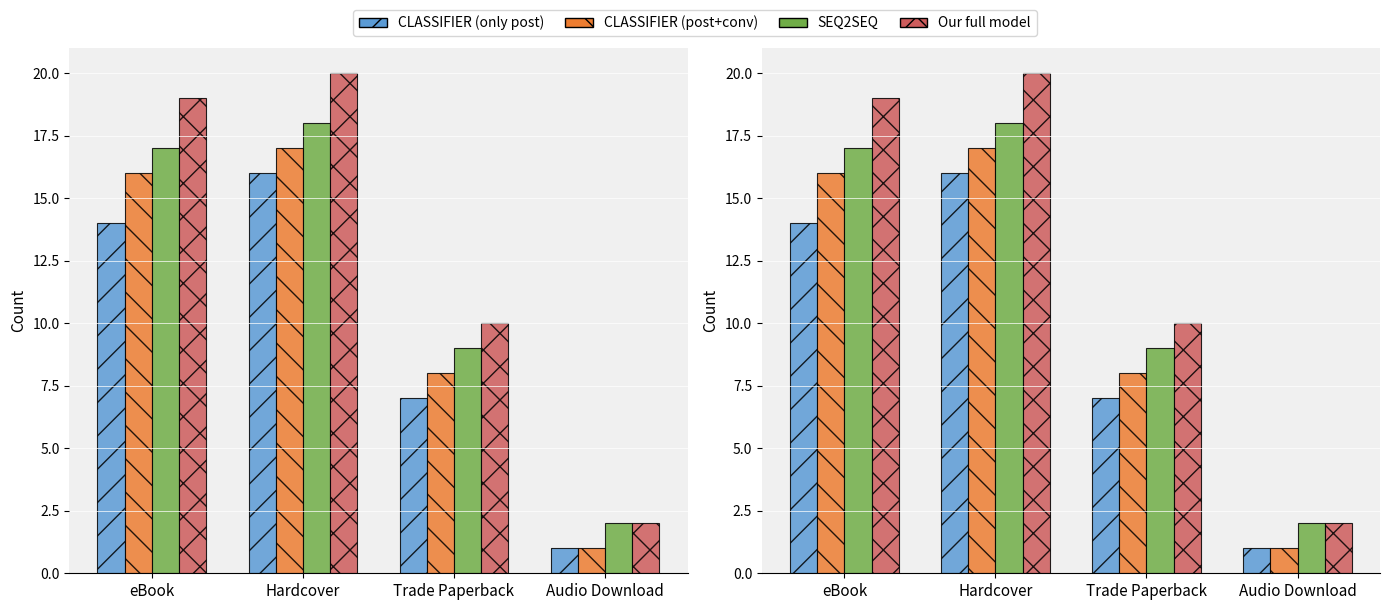

Reading left to right, list all the values displayed in this chart.

CLASSIFIER (only post): eBook=14	Hardcover=16	Trade Paperback=7	Audio Download=1
CLASSIFIER (post+conv): eBook=16	Hardcover=17	Trade Paperback=8	Audio Download=1
SEQ2SEQ: eBook=17	Hardcover=18	Trade Paperback=9	Audio Download=2
Our full model: eBook=19	Hardcover=20	Trade Paperback=10	Audio Download=2